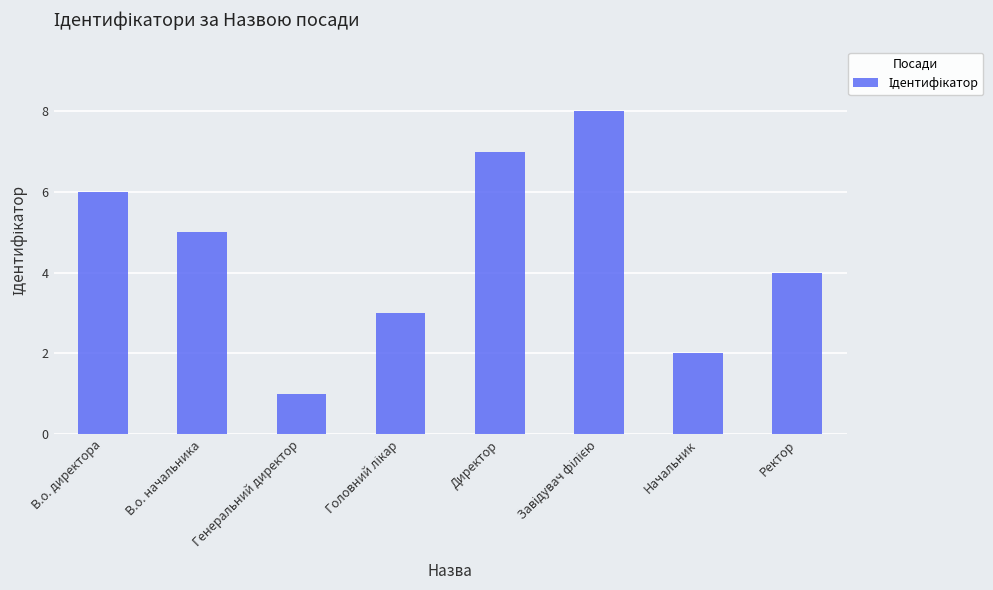

Approximately how many times larger is the value at Директор compared to В.о. начальника?

1.4